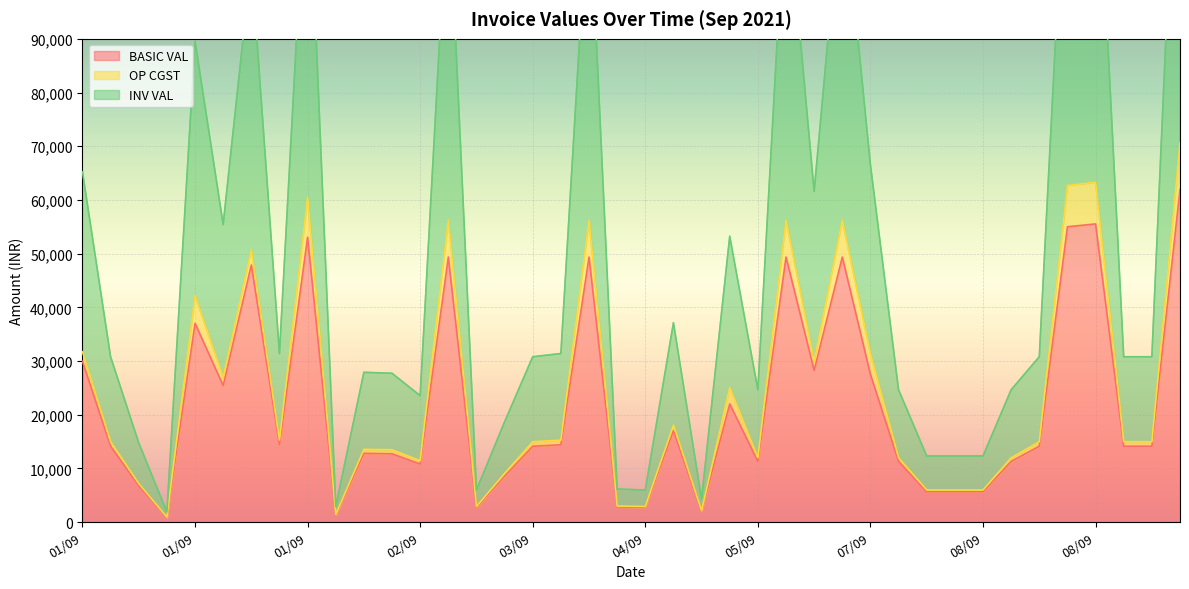

What is the label of the 15th point from the right?

05/09